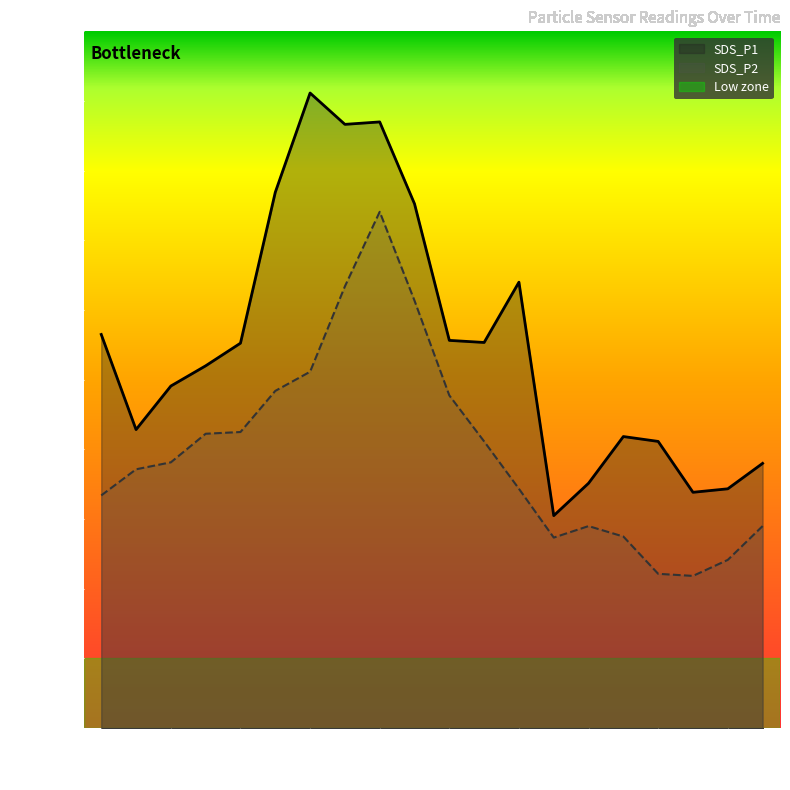

How many lines are shown in the chart?

2